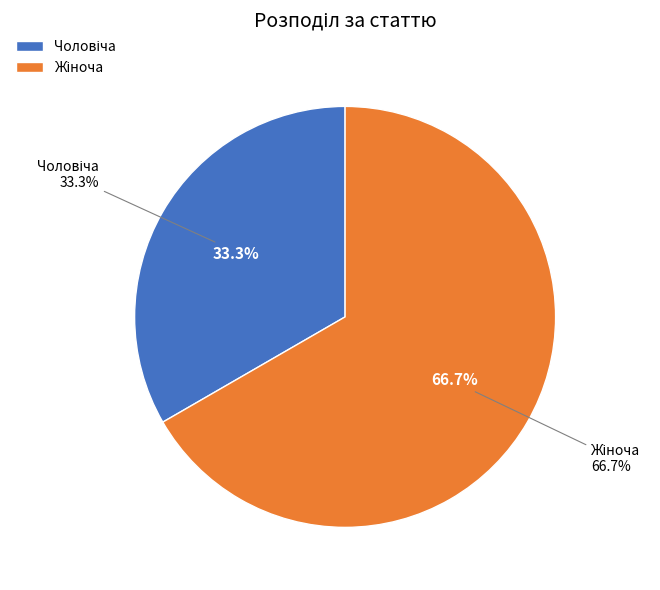

What is the majority slice?

Жіноча